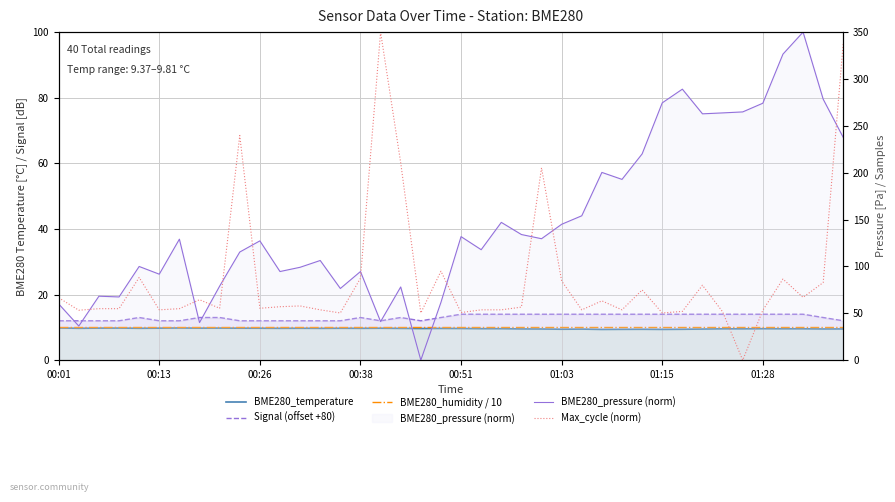

In Signal (offset +80), how many points are lower than both neighbors (excluding endpoints)?

2